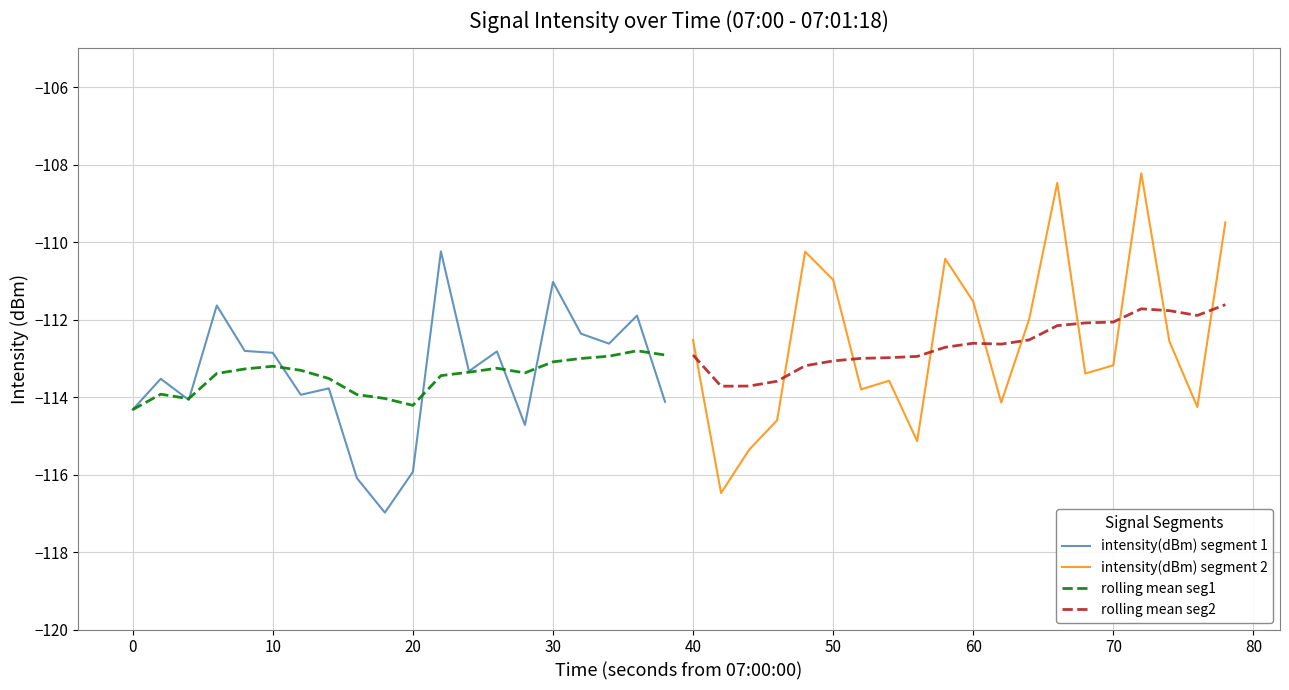

What is the highest value of the rolling mean seg1 series?

-112.8